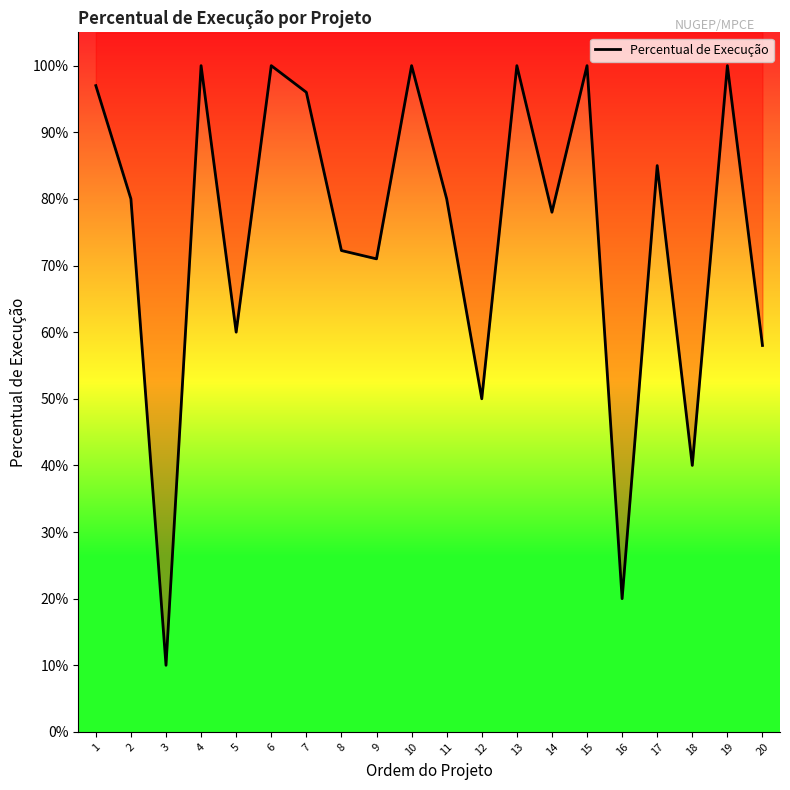

Reading left to right, transcribe all the data shown in this chart.

1=1.0	2=0.8	3=0.1	4=1.0	5=0.6	6=1.0	7=1.0	8=0.7	9=0.7	10=1.0	11=0.8	12=0.5	13=1.0	14=0.8	15=1.0	16=0.2	17=0.8	18=0.4	19=1.0	20=0.6